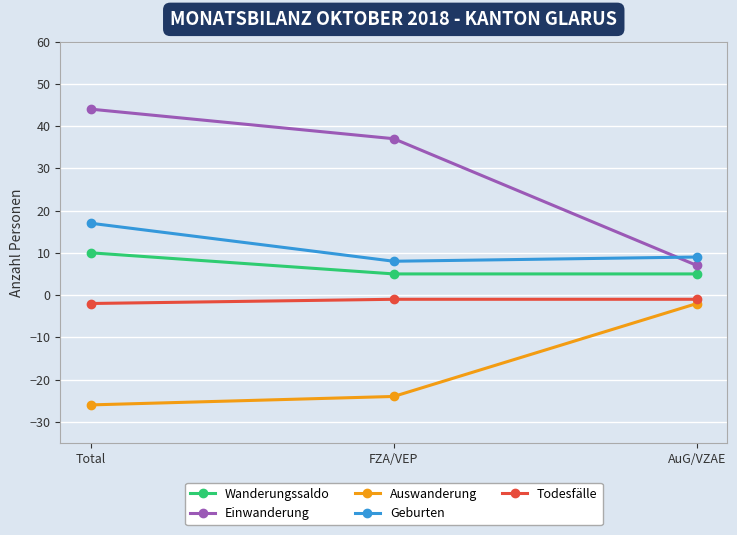

The value of Geburten at Total is 9. True or false?

False